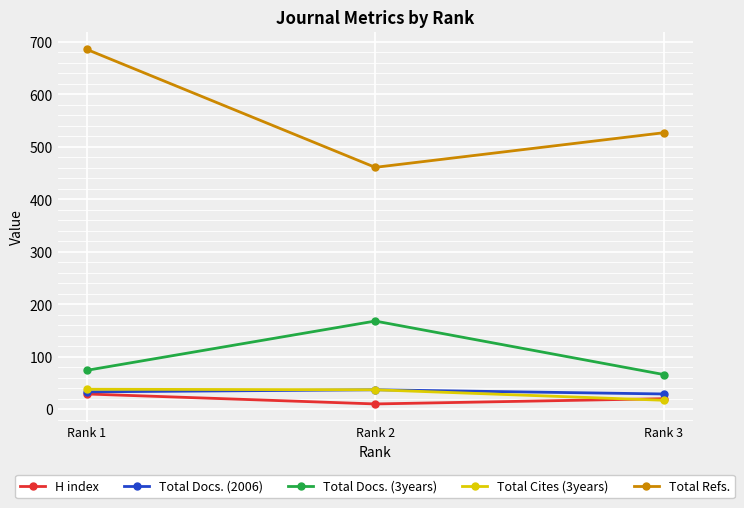

How many lines are shown in the chart?

5